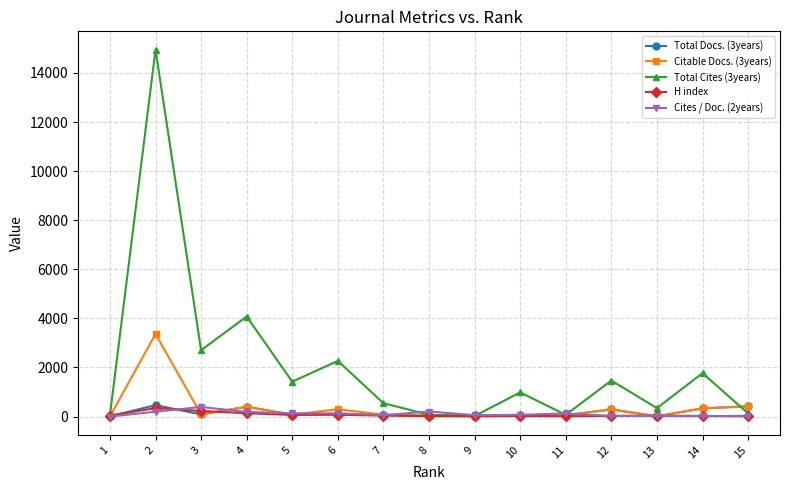

Is it true that Citable Docs. (3years) equals 335 at 14?

True